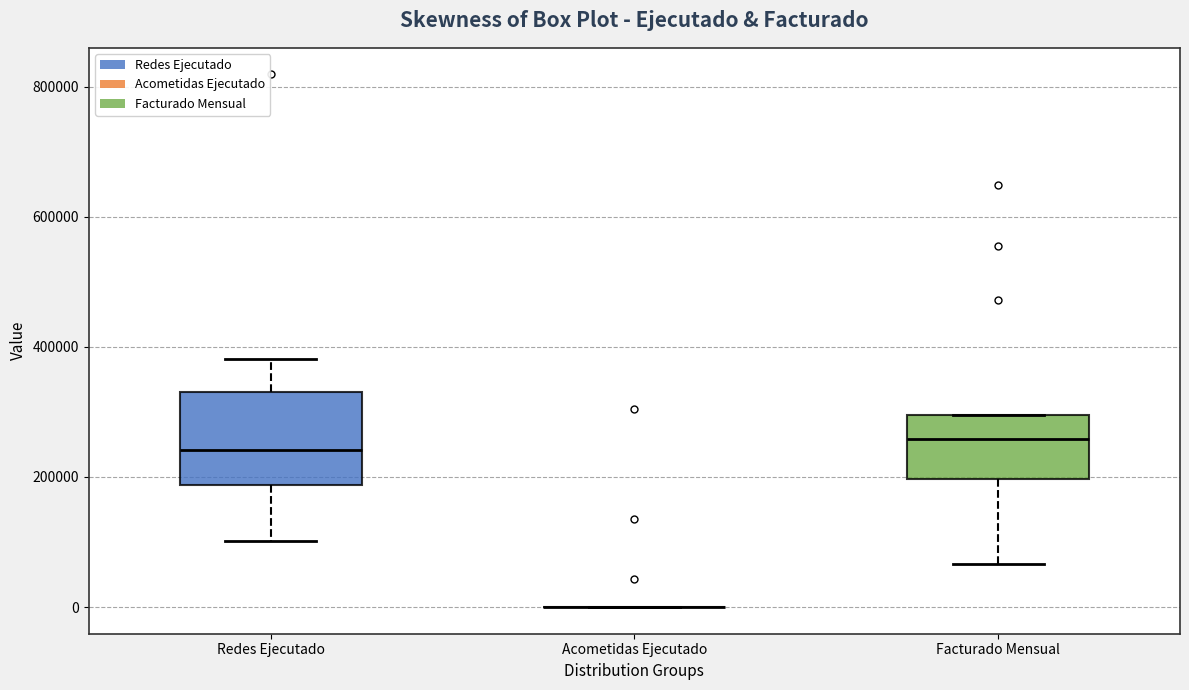

Reading left to right, transcribe this box plot: for each box, give where its median line is, the range the box spans, and where its two whiskers end, as read against the y-axis. The values are not printed on the chart, so give them approximately, as read against the axis.

Redes Ejecutado: median 240000, box 180000 to 340000, whiskers 100000 to 380000
Acometidas Ejecutado: box collapsed to a line at 0, whiskers 0 to 0
Facturado Mensual: median 260000, box 200000 to 300000, whiskers 60000 to 300000